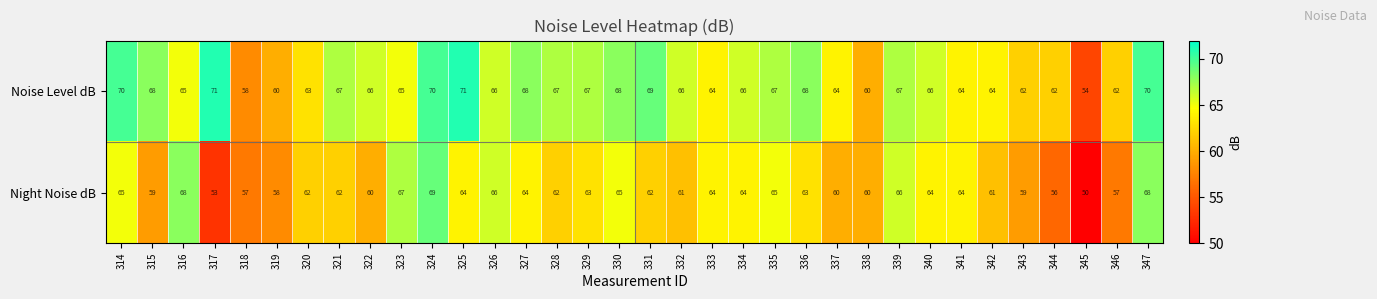

At how many categories does at least one series exceed 56?

33